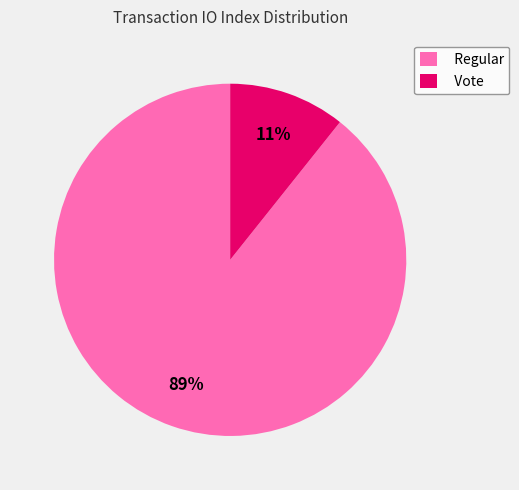

To the nearest percent, what is the combined percentage of Regular and Vote?

100%